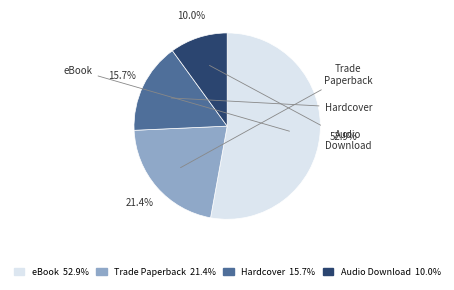

Is there any slice that represents more than half of the pie?

Yes